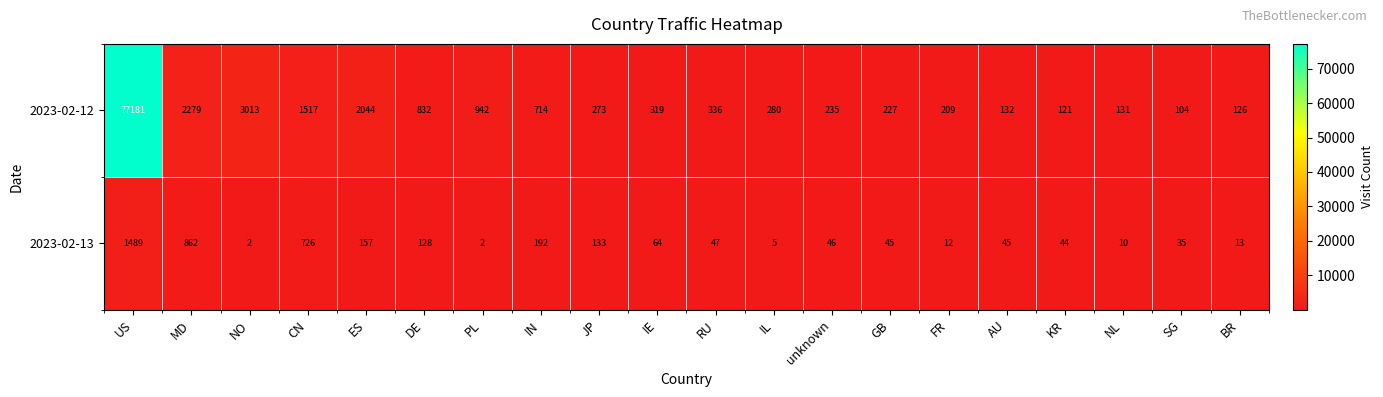

List the series in order of their overall mean, highest first.

2023-02-12, 2023-02-13